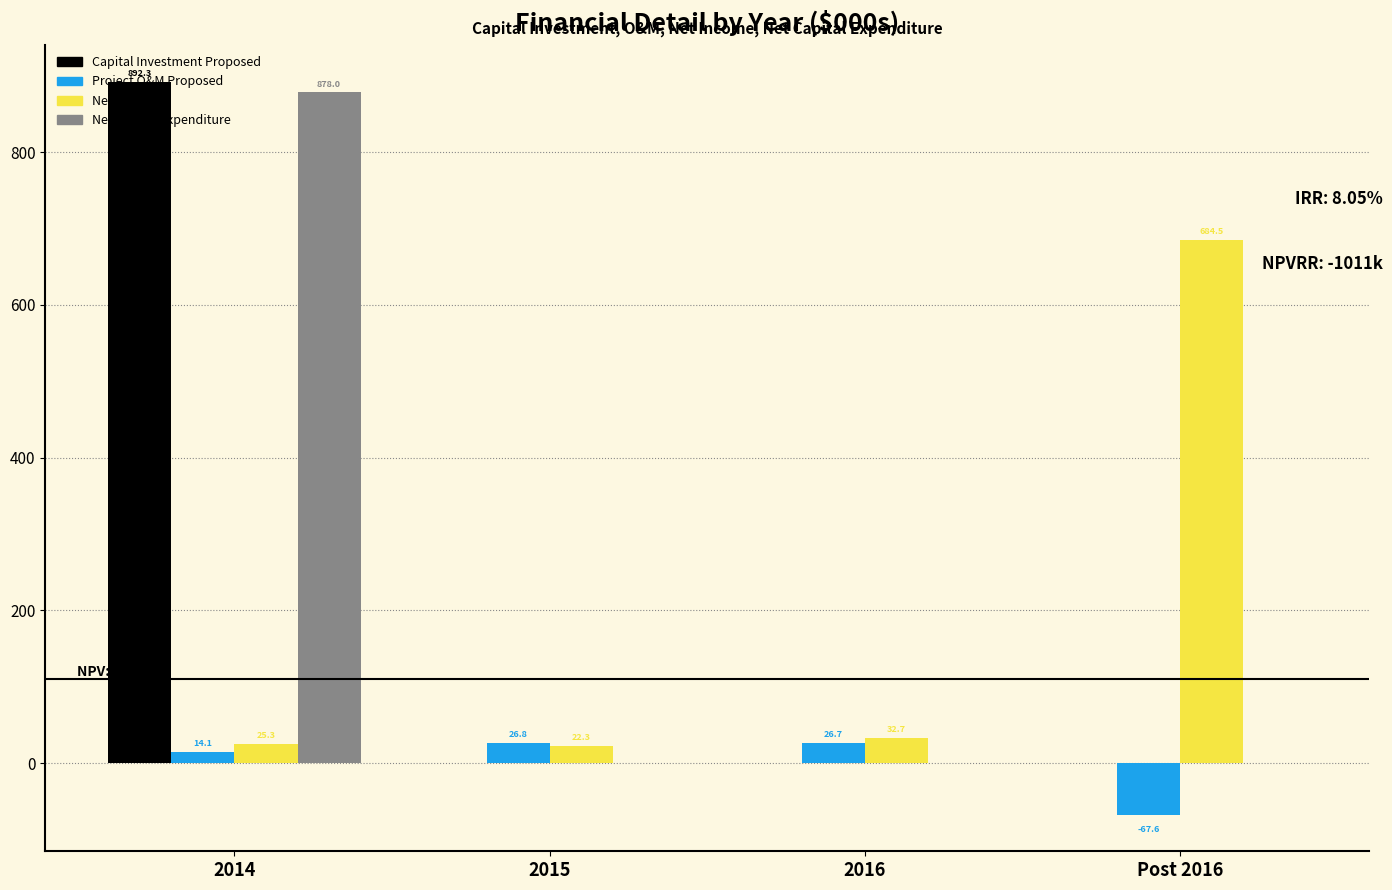

Which series has the largest total across all categories?

Capital Investment Proposed